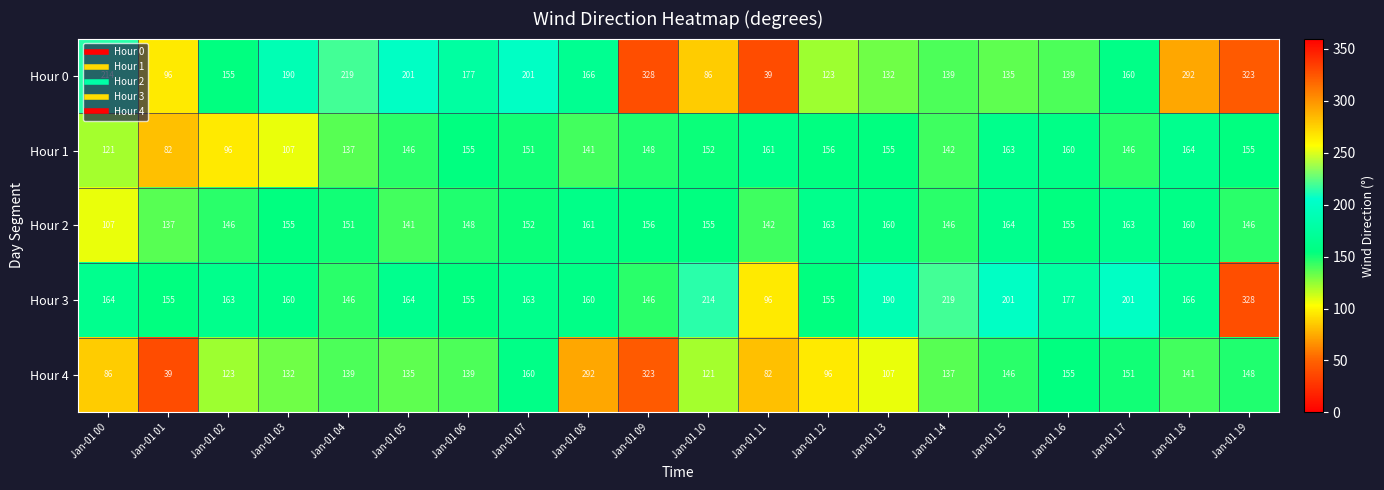

What is the total value across all series at Jan-01 06?

774